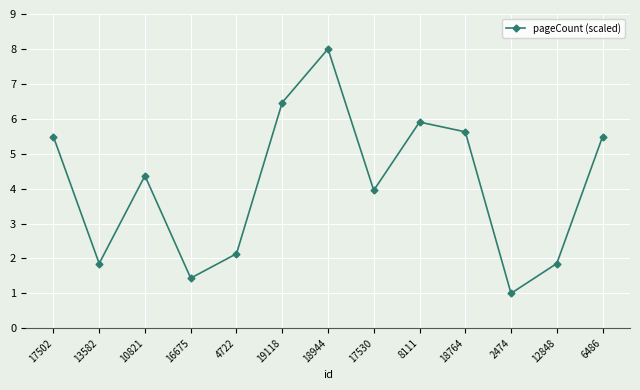

What value does the data have at 2474?

1.0